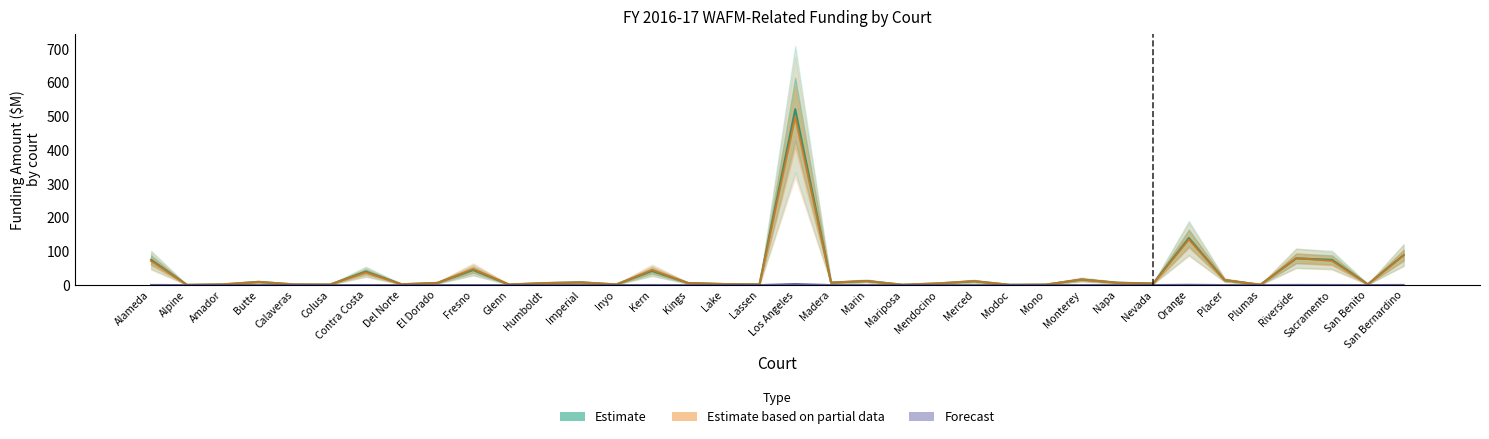

Reading right to left, what are all the values shown in this chart?

Estimate: 88.8	2.4	74.8	79.2	1.3	14.6	139.6	4.9	7.1	16.4	1.6	0.9	11.4	5.1	1.1	12.2	7.2	521.3	2.3	3.2	6.4	41.8	2.0	8.2	5.9	1.9	44.6	6.6	2.5	40.0	1.7	2.0	9.4	2.2	0.7	74.8
Estimate based on partial data: 88.4	2.4	71.6	80.0	1.2	14.8	135.1	4.2	6.9	16.4	1.6	0.9	11.6	5.2	1.1	12.1	7.4	498.7	2.0	3.1	6.2	44.9	1.9	8.1	6.0	1.8	47.6	6.6	2.5	37.7	1.7	2.2	9.4	2.3	0.7	71.3
Forecast: 0.4	0.0	0.3	0.5	0.0	0.1	0.9	0.0	0.0	0.2	0.0	0.0	0.1	0.0	0.0	0.1	0.1	3.1	0.0	0.0	0.1	0.3	0.0	0.1	0.0	0.0	0.2	0.1	0.0	0.2	0.0	0.0	0.1	0.0	0.0	0.4